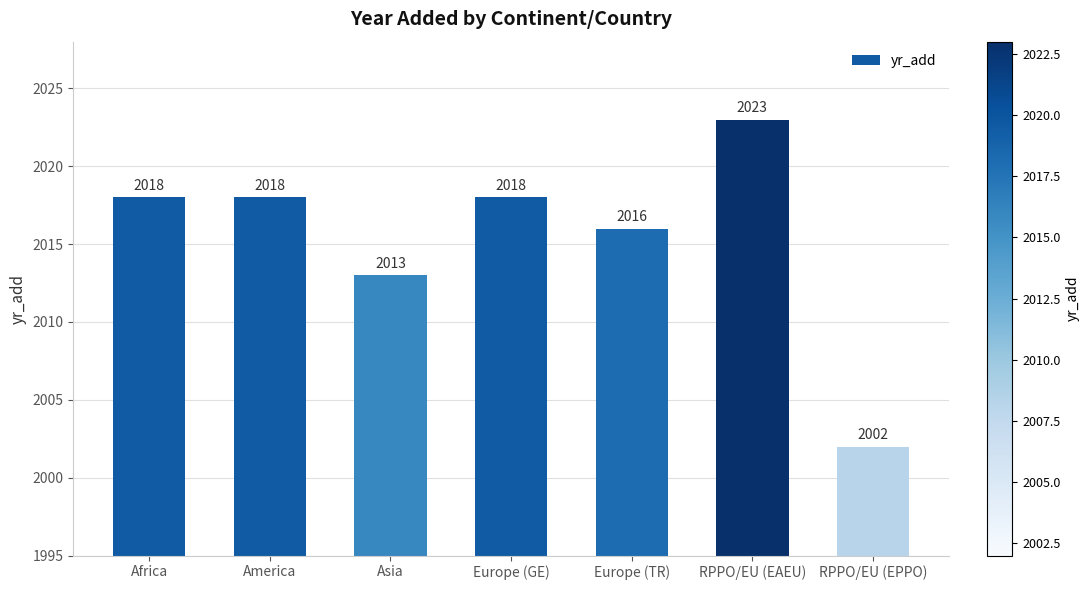

What is the change in value from Africa to Asia?

-5